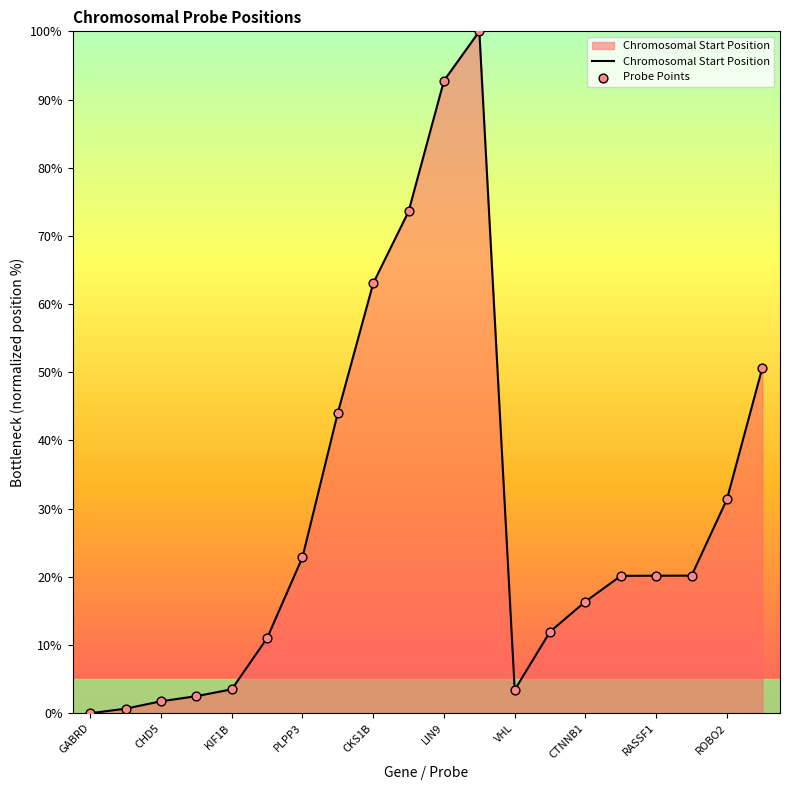

What is the difference between the maximum and minimum values?

100.0